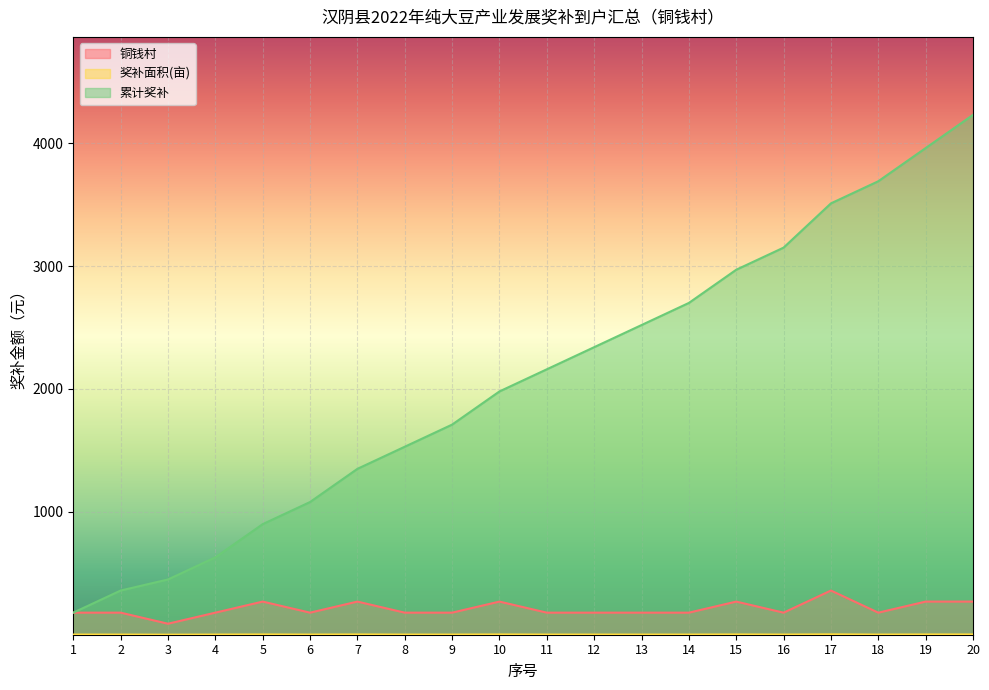

Where does the 铜钱村 series first go above 180?

5